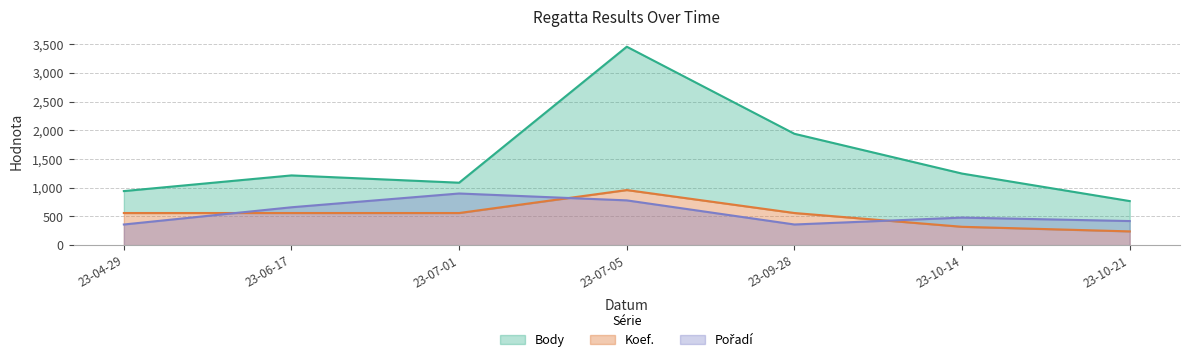

What is the sum of all Koef. values?

3760